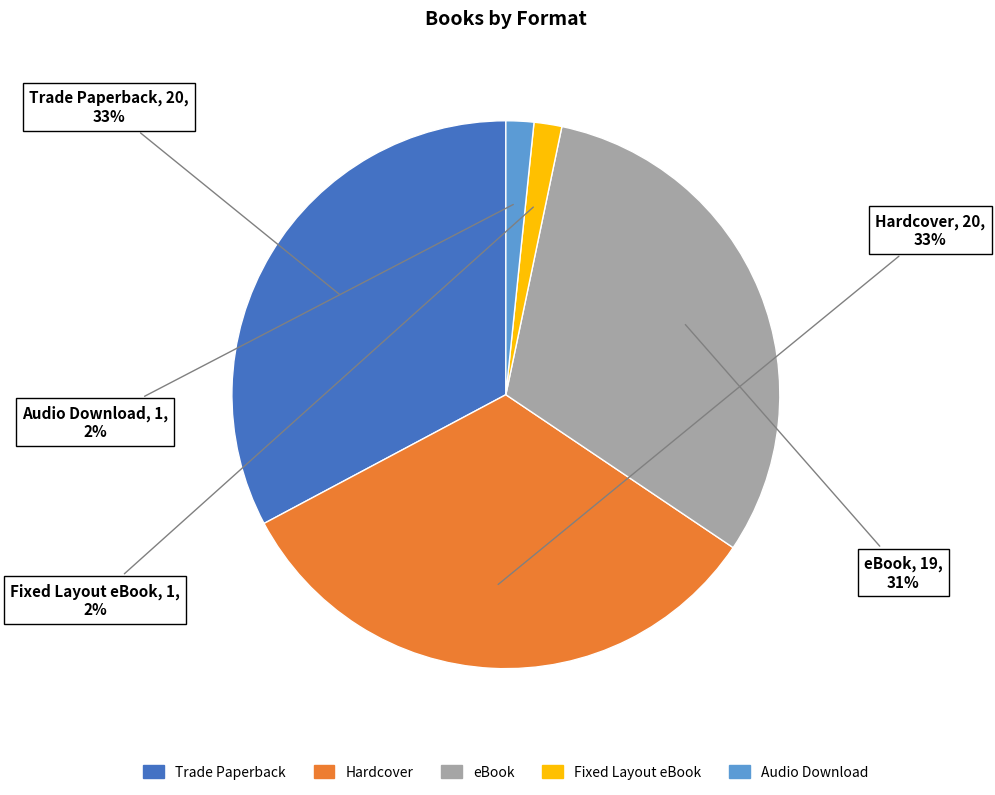

Combined, do eBook and Trade Paperback account for over 50%?

Yes